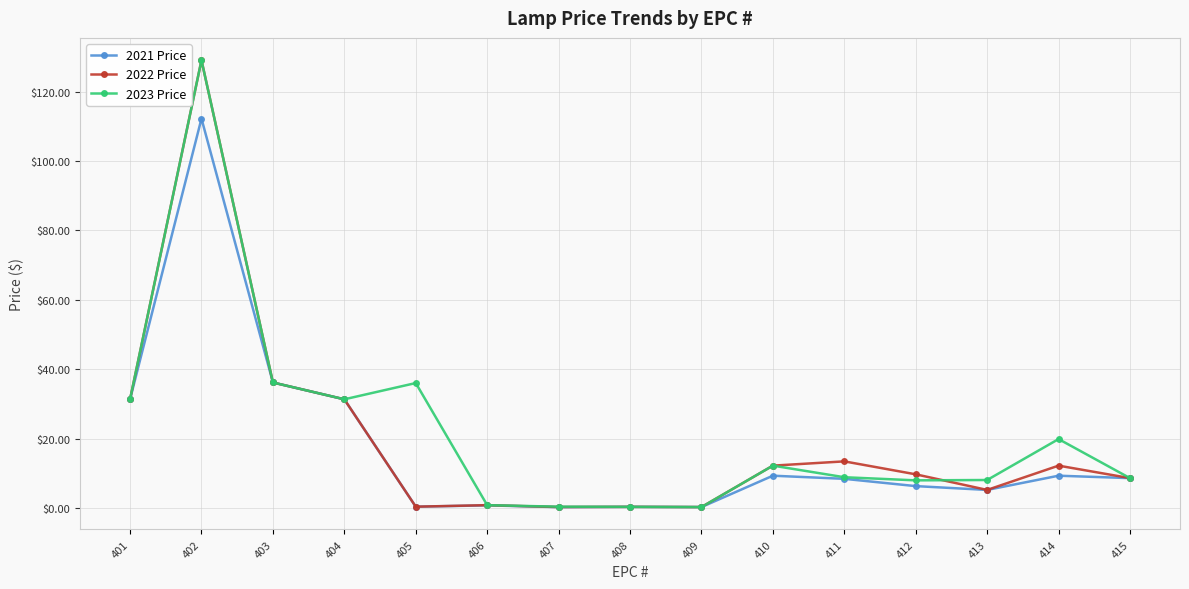

True or false: 2023 Price has more than 0 interior local peaks.

True